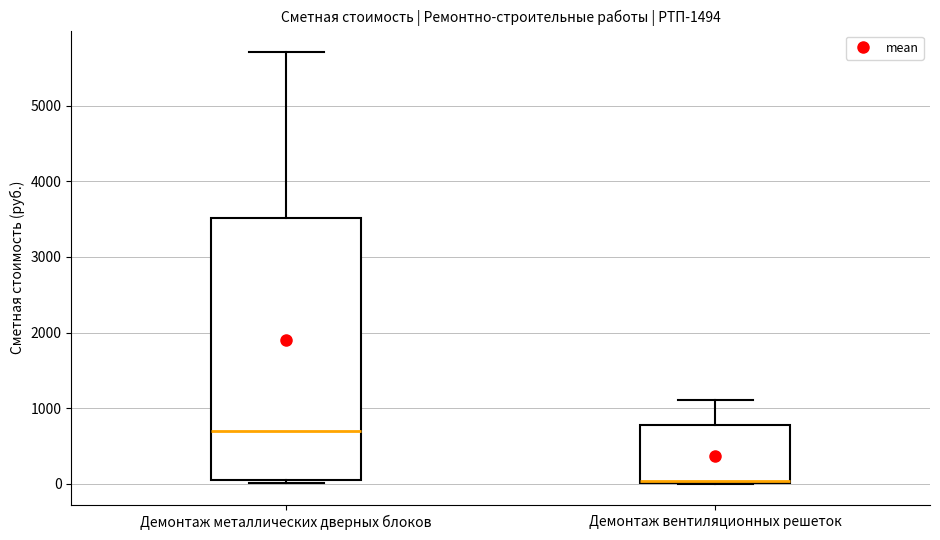

Reading left to right, transcribe this box plot: for each box, give where its median line is, the range the box spans, and where its two whiskers end, as read against the y-axis. The values are not printed on the chart, so give them approximately, as read against the axis.

Демонтаж металлических дверных блоков: median 700, box 100 to 3500, whiskers 0 to 5700
Демонтаж вентиляционных решеток: median 0 (drawn on the box's lower edge), box 0 to 800, whiskers 0 to 1100